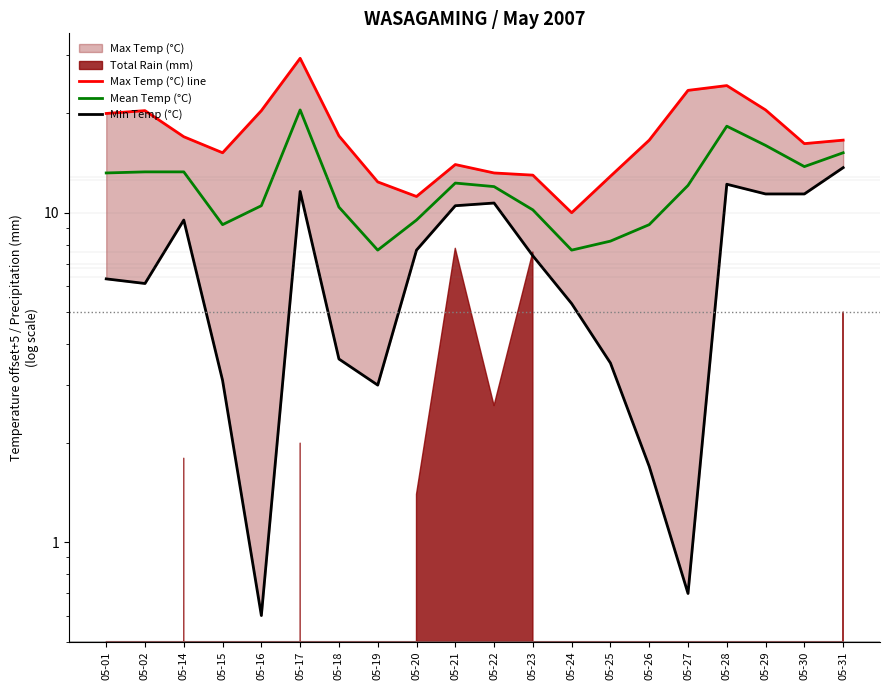

Which series changed the most between 05-20 and 05-29?

Max Temp (°C) line